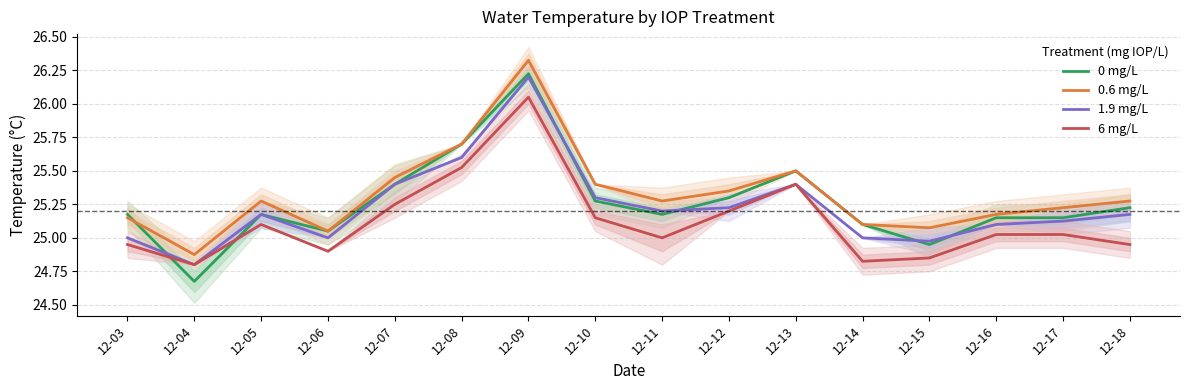

Between 12-13 and 12-04, which is larger?

12-13